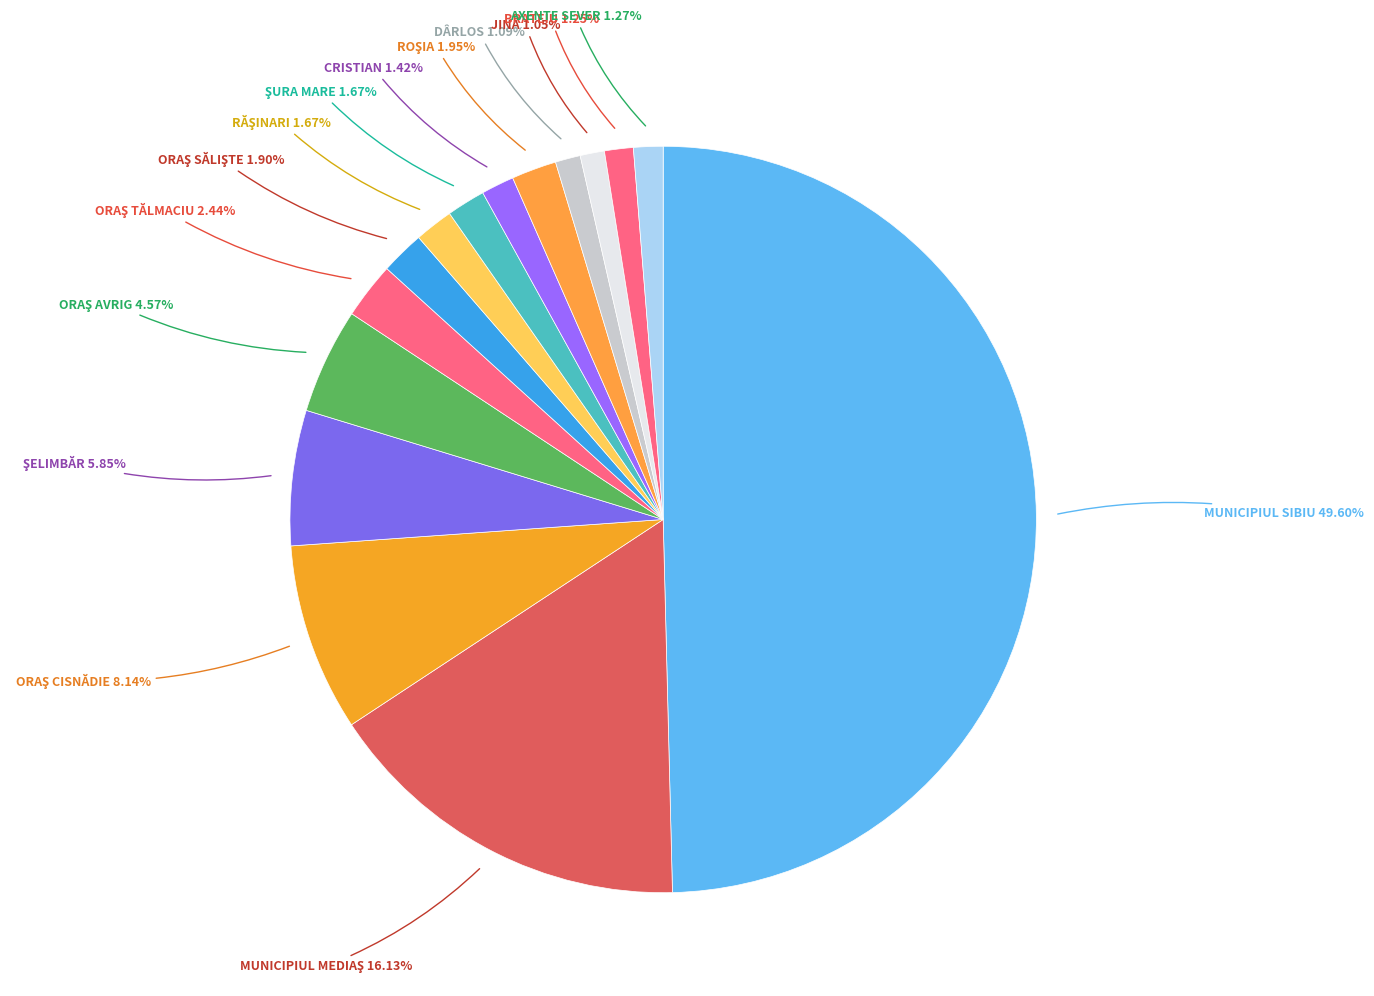

True or false: DÂRLOS accounts for 11% of the total.

False